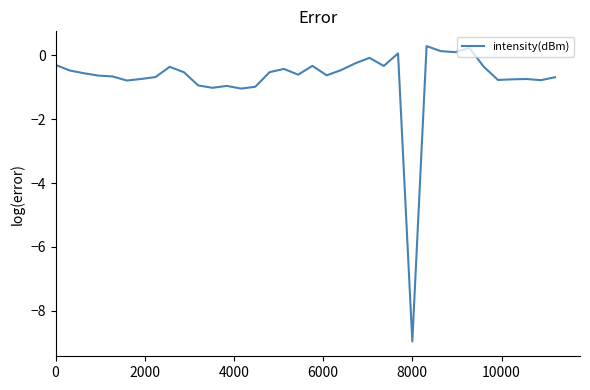

What is the difference between the maximum and minimum values?

9.2